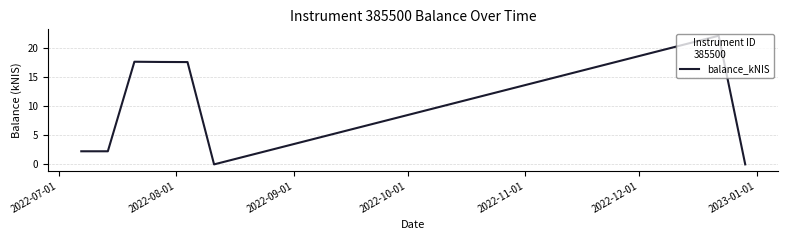

True or false: there are more than 1 points higher than both neighbors.

True